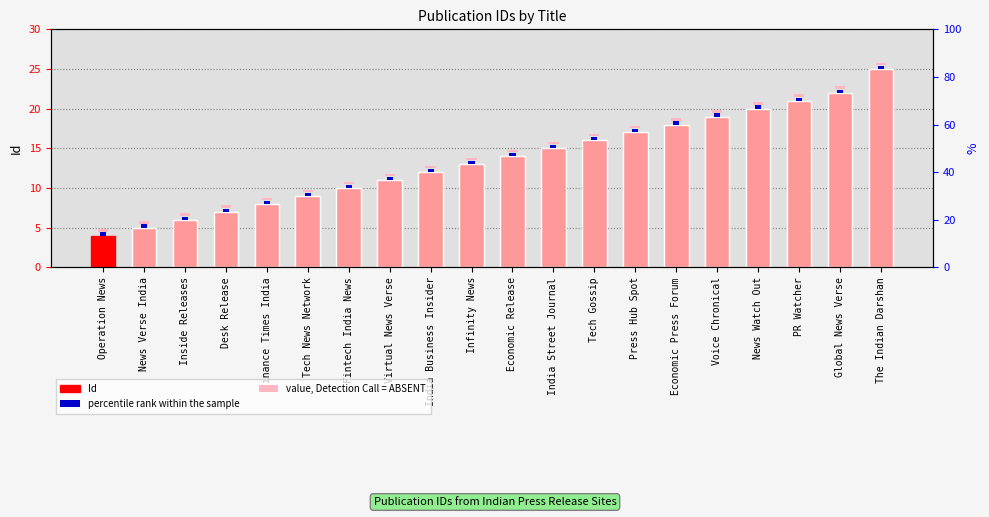

What is the label of the 11th bar from the right?

Infinity News